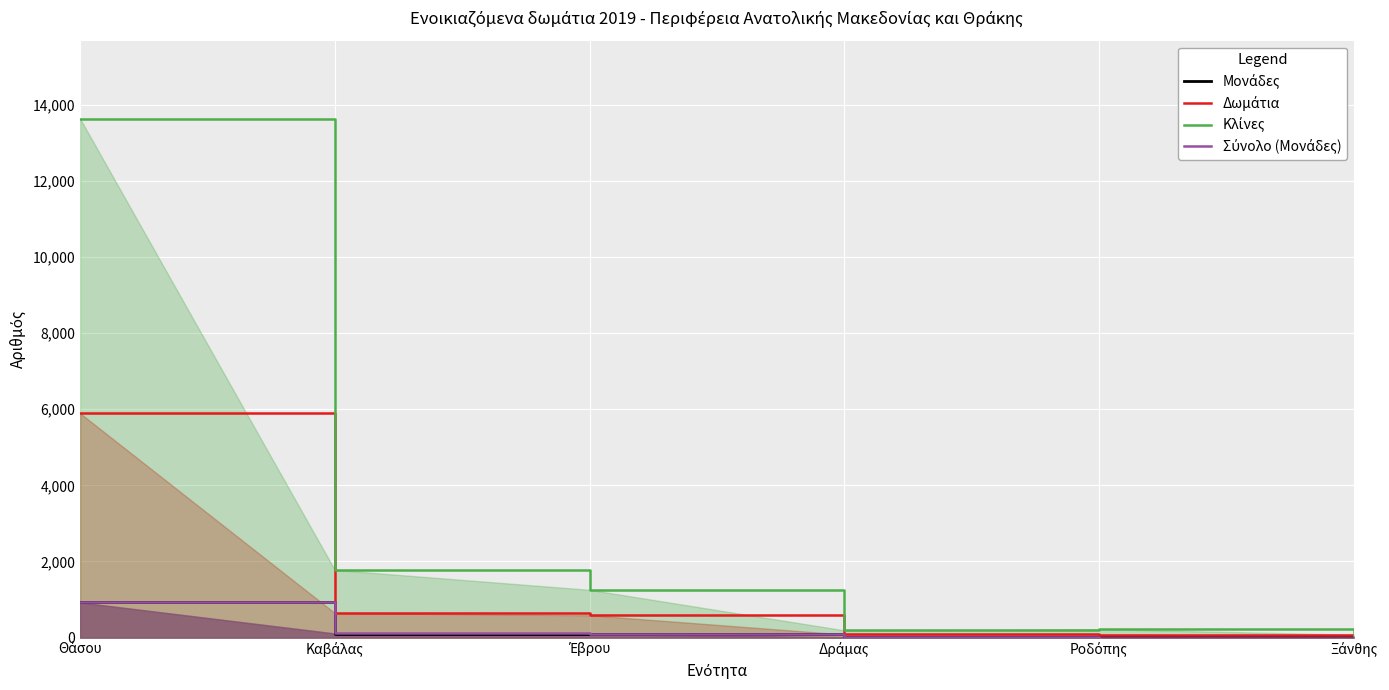

At which category does the chart reach its peak across all series?

Θάσου